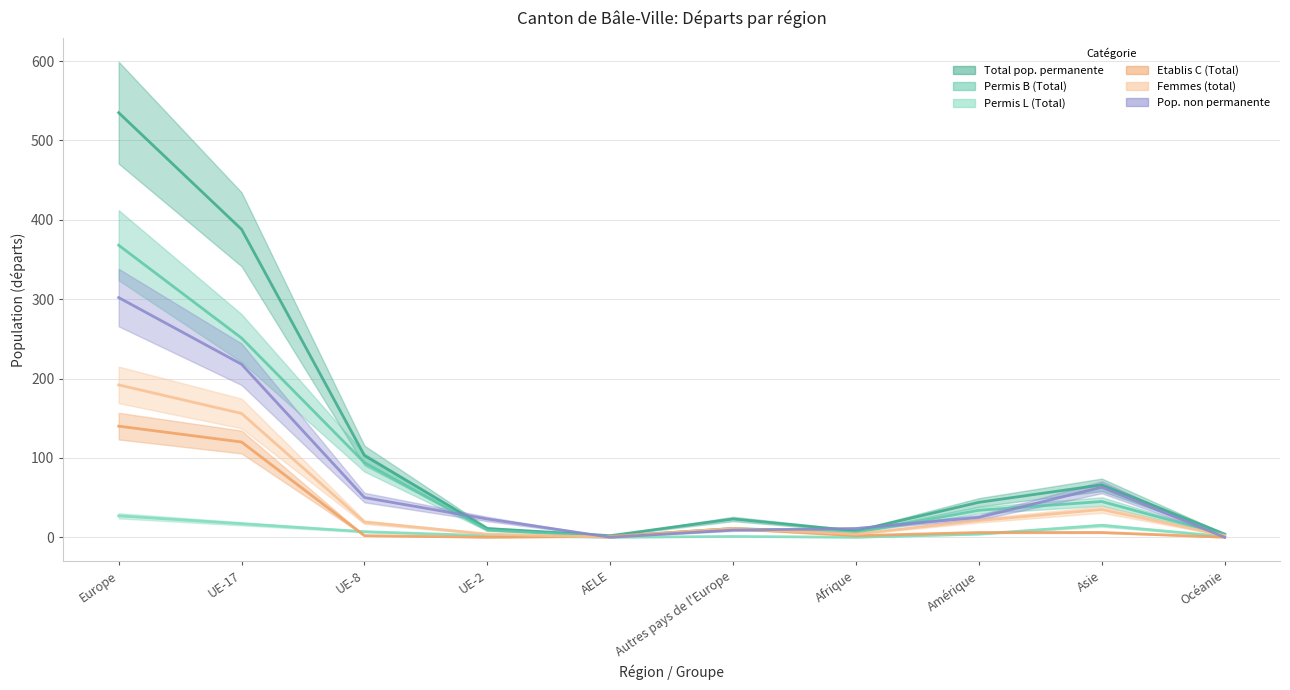

True or false: Pop. non permanente has a value of 310 at UE-17.

False